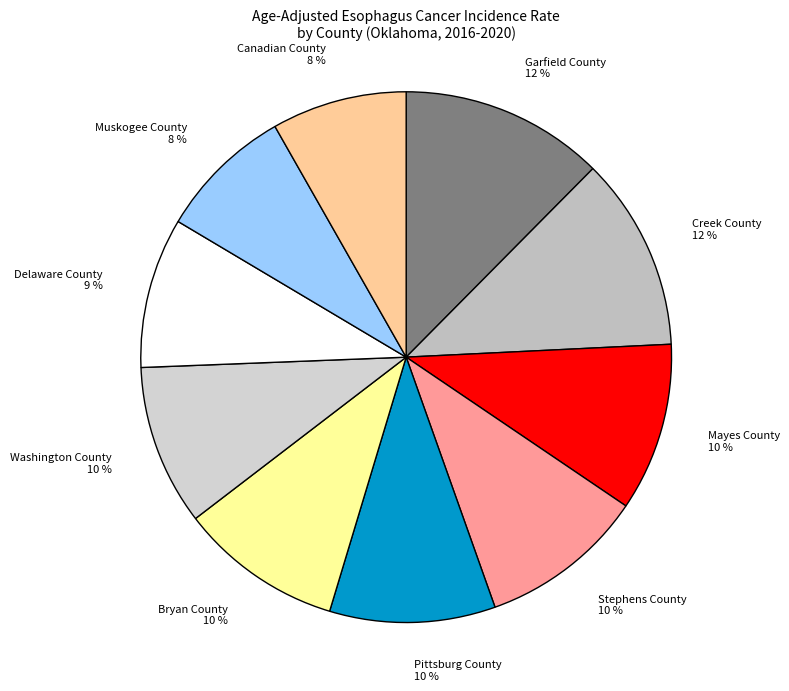

Is there any slice that represents more than half of the pie?

No